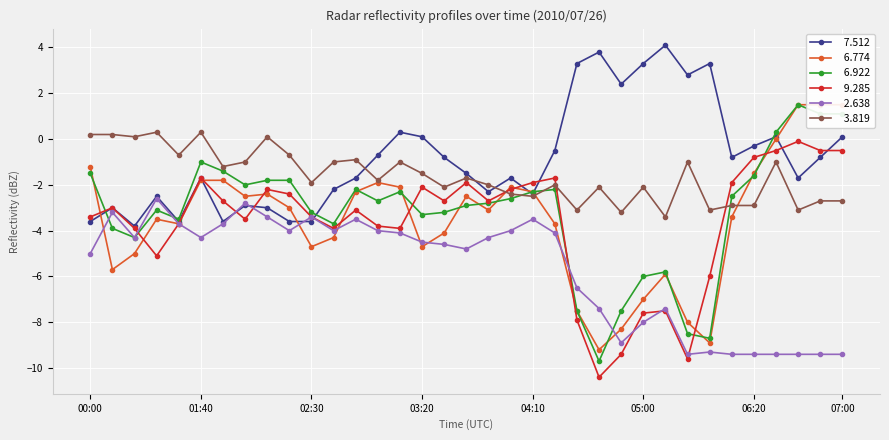

Which series has the largest range (max minus min)?

  6.922